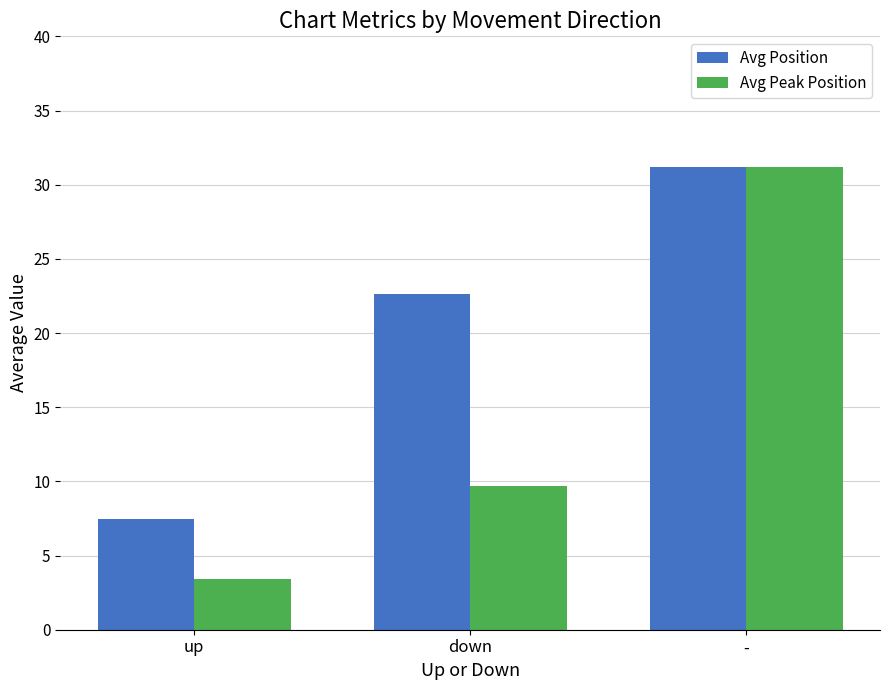

The value of Avg Position at down is 22.6. True or false?

True